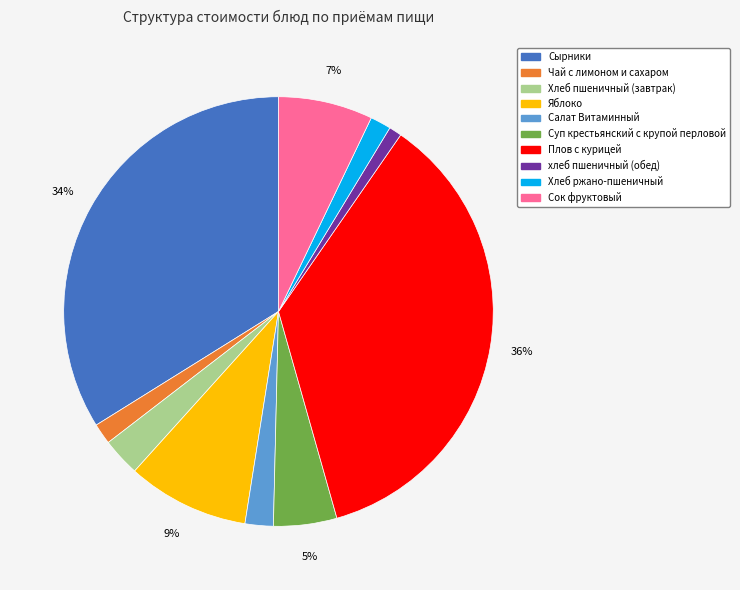

Combined, do Хлеб ржано-пшеничный and Суп крестьянский с крупой перловой account for over 50%?

No